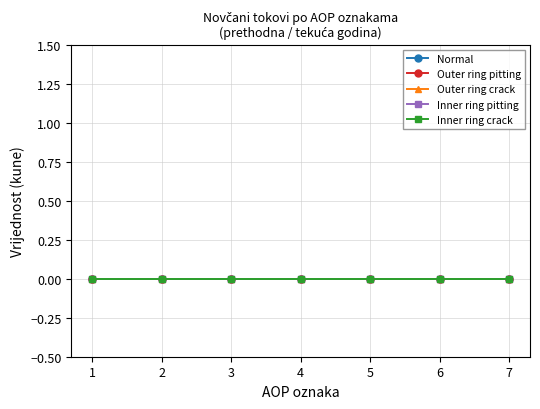

At which category does the chart reach its minimum across all series?

1